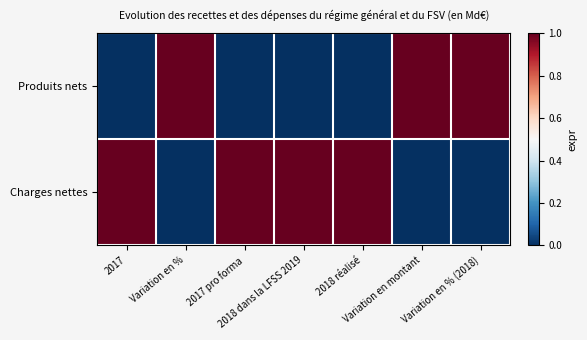

At which category is the sum across all series the highest?

2017